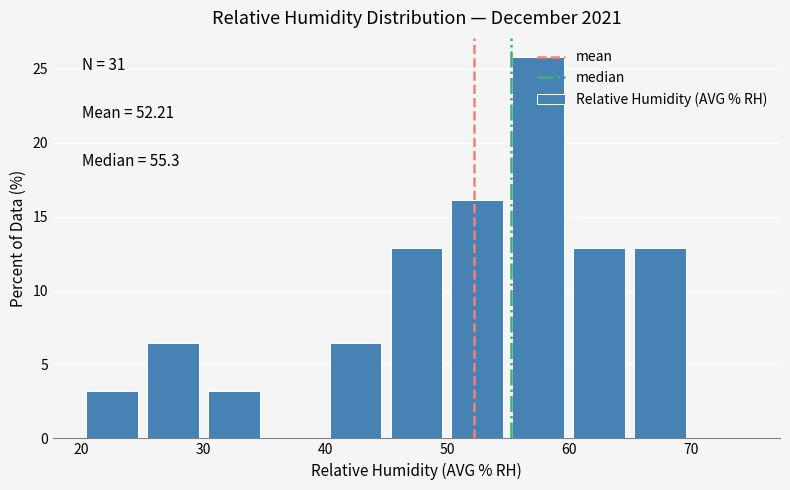

Which range on the x-axis has the tallest bar?

55 to 60